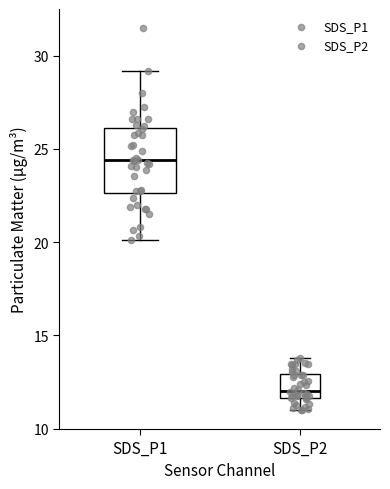

Where is the upper edge of the box for SDS_P2 on the y-axis? The values are not printed on the chart, so give them approximately, as read against the axis.

13.0